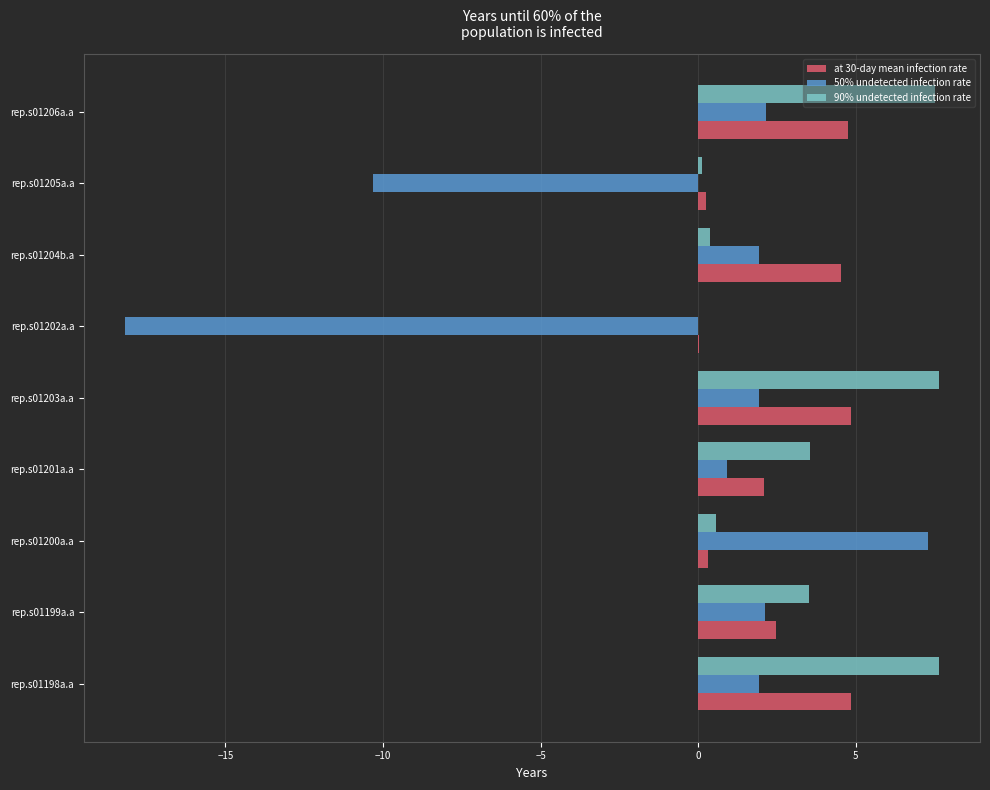

Is it true that 90% undetected infection rate equals 7.6 at rep.s01198a.a?

True